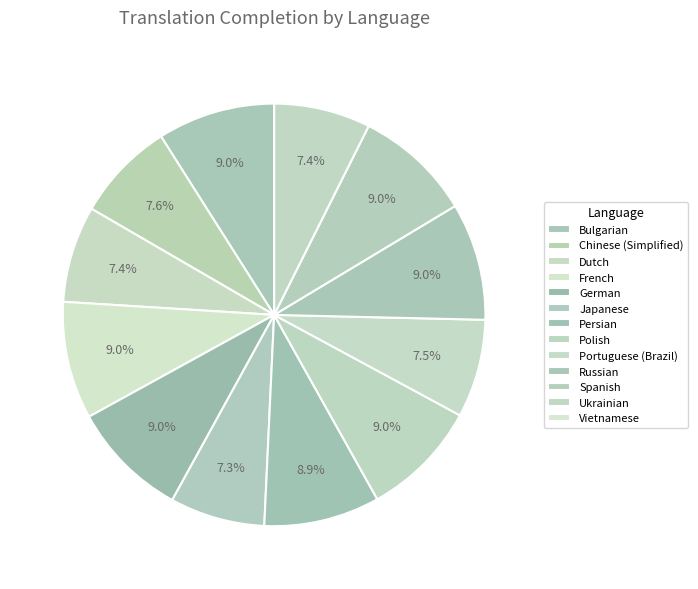

How many segments does this pie chart have?

13